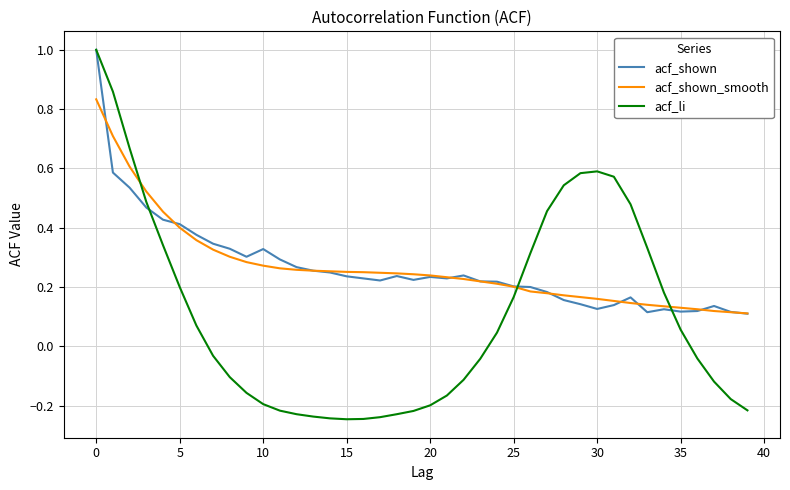

What is the maximum value for acf_shown?

1.0